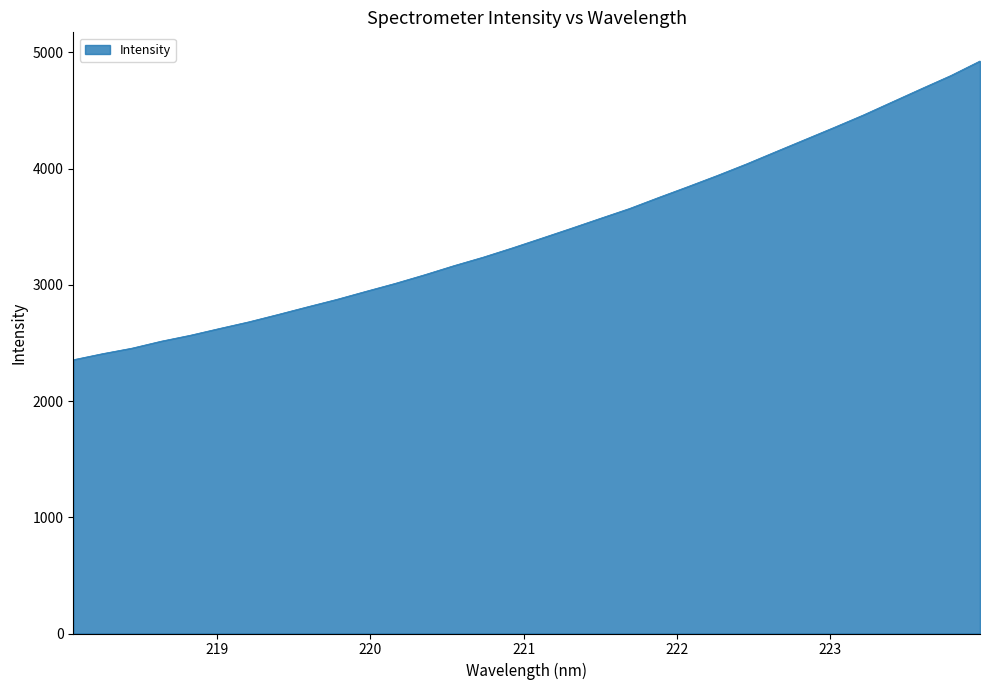

What is the smallest value displayed?

2356.0